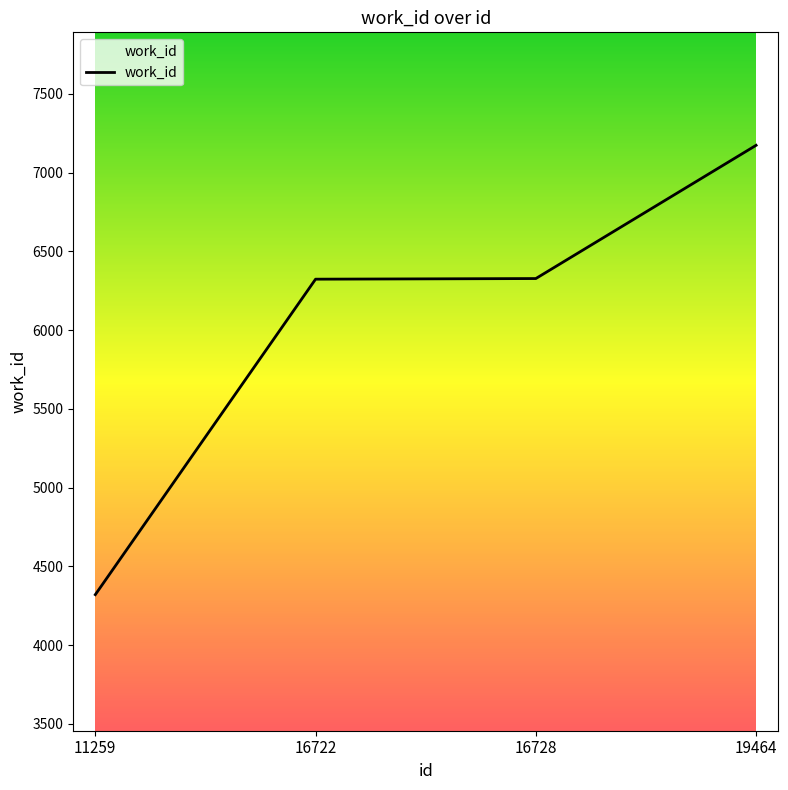

What is the smallest value displayed?

4320